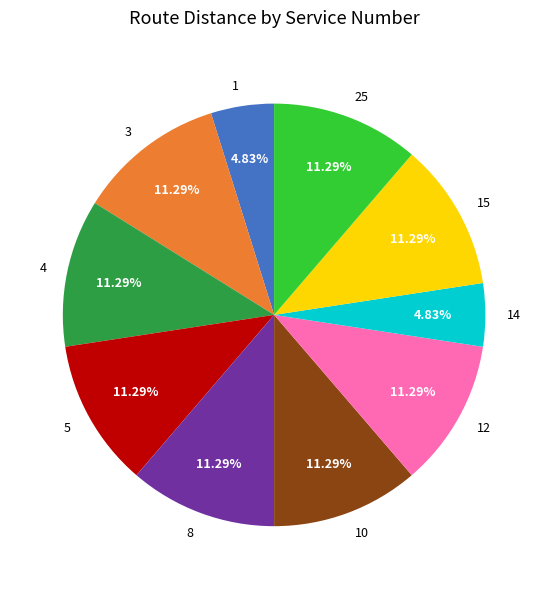

Is it true that 25 is 11% of the pie?

True